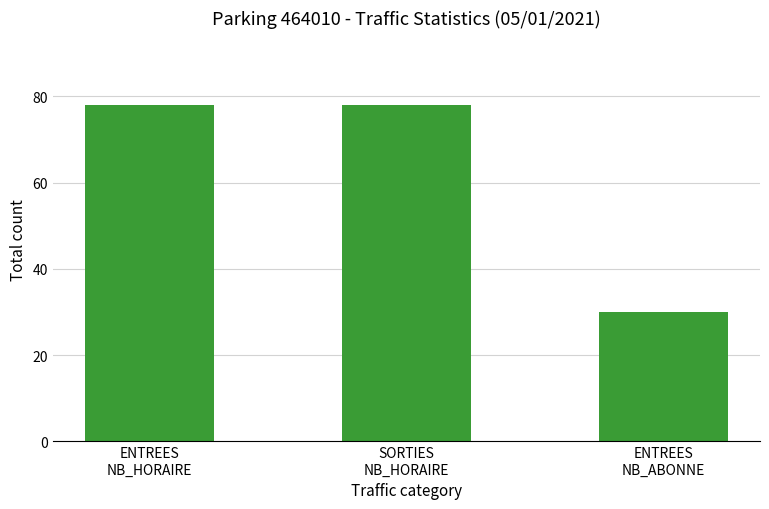

What is the label of the 2nd bar from the right?

SORTIES
NB_HORAIRE